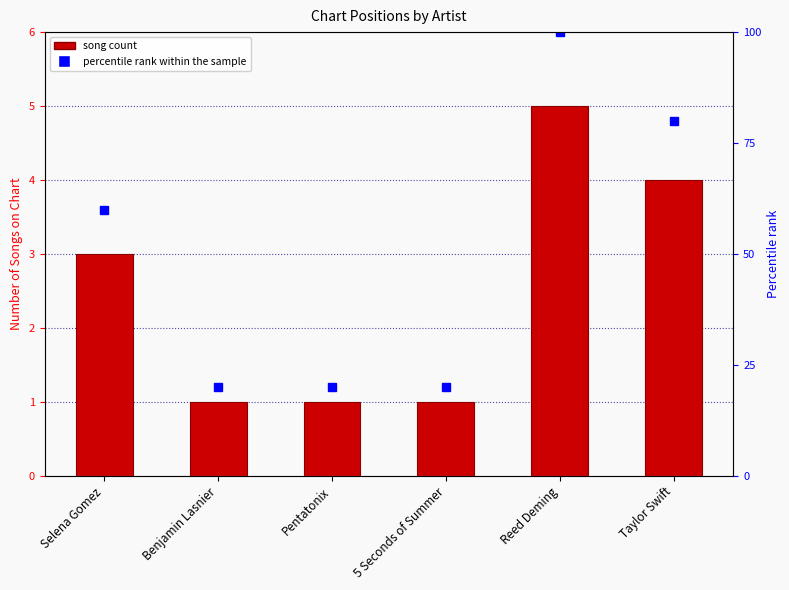

What position from the right is Reed Deming?

2